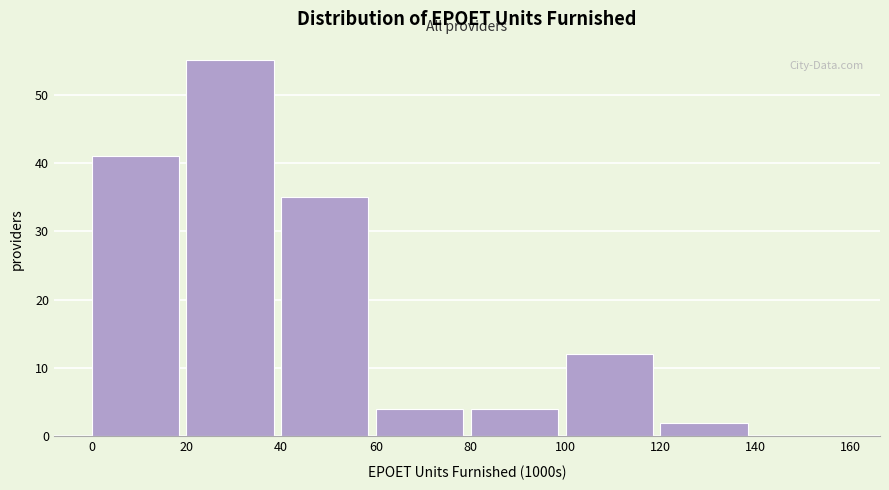

Reading left to right, extract all data points from this chart.

0=41	20=55	40=35	60=4	80=4	100=12	120=2	140=0